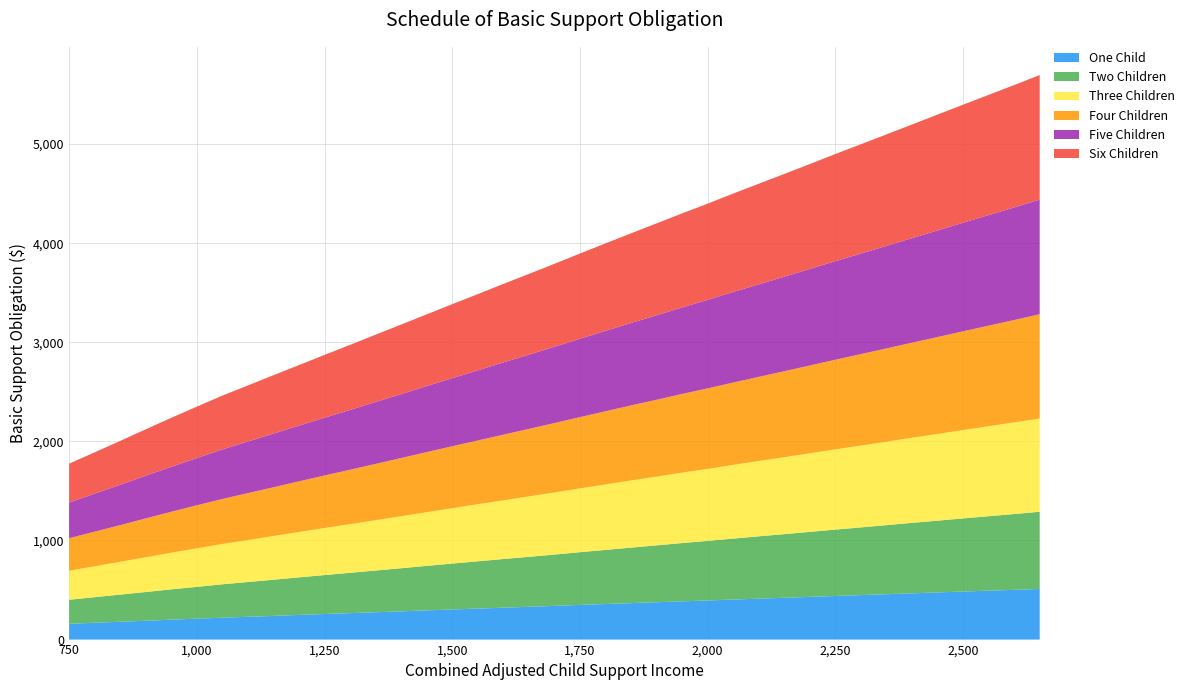

Reading left to right, list all the values displayed in this chart.

One Child: 750=159	800=170	850=180	900=190	950=201	1000=211	1050=221	1100=230	1150=239	1200=249	1250=258	1300=267	1350=276	1400=285	1450=295	1500=304	1550=313	1600=322	1650=331	1700=340	1750=350	1800=359	1850=368	1900=377	1950=386	2000=395	2050=404	2100=413	2150=422	2200=431	2250=440	2300=449	2350=458	2400=467	2450=476	2500=485	2550=494	2600=502	2650=511
Two Children: 750=243	800=258	850=274	900=290	950=306	1000=321	1050=337	1100=351	1150=365	1200=379	1250=393	1300=407	1350=421	1400=435	1450=449	1500=463	1550=477	1600=491	1650=504	1700=518	1750=532	1800=546	1850=560	1900=574	1950=588	2000=601	2050=615	2100=629	2150=642	2200=656	2250=670	2300=683	2350=697	2400=711	2450=724	2500=738	2550=751	2600=765	2650=779
Three Children: 750=293	800=312	850=331	900=351	950=370	1000=389	1050=407	1100=424	1150=441	1200=458	1250=475	1300=491	1350=508	1400=525	1450=542	1500=559	1550=576	1600=593	1650=610	1700=627	1750=644	1800=661	1850=678	1900=694	1950=711	2000=727	2050=744	2100=760	2150=777	2200=793	2250=810	2300=826	2350=842	2400=859	2450=875	2500=892	2550=908	2600=925	2650=941
Four Children: 750=328	800=349	850=370	900=392	950=413	1000=434	1050=454	1100=473	1150=492	1200=511	1250=530	1300=549	1350=568	1400=587	1450=606	1500=625	1550=643	1600=662	1650=681	1700=700	1750=719	1800=738	1850=757	1900=775	1950=794	2000=812	2050=831	2100=849	2150=867	2200=886	2250=904	2300=923	2350=941	2400=959	2450=978	2500=996	2550=1015	2600=1033	2650=1052
Five Children: 750=360	800=384	850=407	900=431	950=454	1000=477	1050=500	1100=521	1150=542	1200=562	1250=583	1300=604	1350=625	1400=645	1450=666	1500=687	1550=708	1600=729	1650=749	1700=770	1750=791	1800=812	1850=832	1900=853	1950=873	2000=893	2050=914	2100=934	2150=954	2200=974	2250=995	2300=1015	2350=1035	2400=1055	2450=1076	2500=1096	2550=1116	2600=1136	2650=1157
Six Children: 750=392	800=417	850=443	900=468	950=494	1000=519	1050=543	1100=566	1150=589	1200=611	1250=634	1300=656	1350=679	1400=702	1450=724	1500=747	1550=769	1600=792	1650=815	1700=837	1750=860	1800=882	1850=905	1900=927	1950=949	2000=971	2050=993	2100=1015	2150=1037	2200=1059	2250=1081	2300=1103	2350=1125	2400=1147	2450=1169	2500=1191	2550=1213	2600=1235	2650=1257